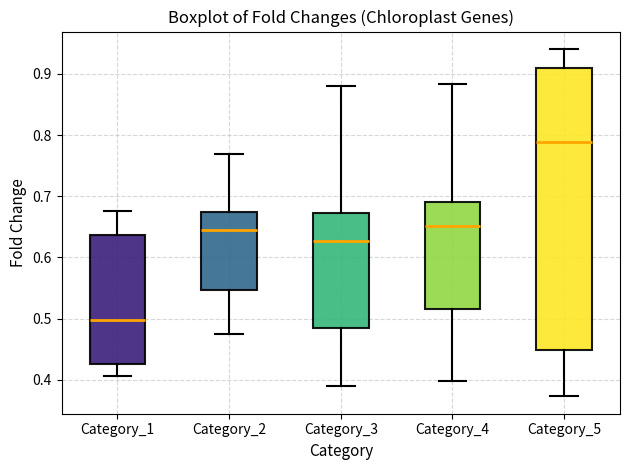

Which box's median line is the lowest?

Category_1